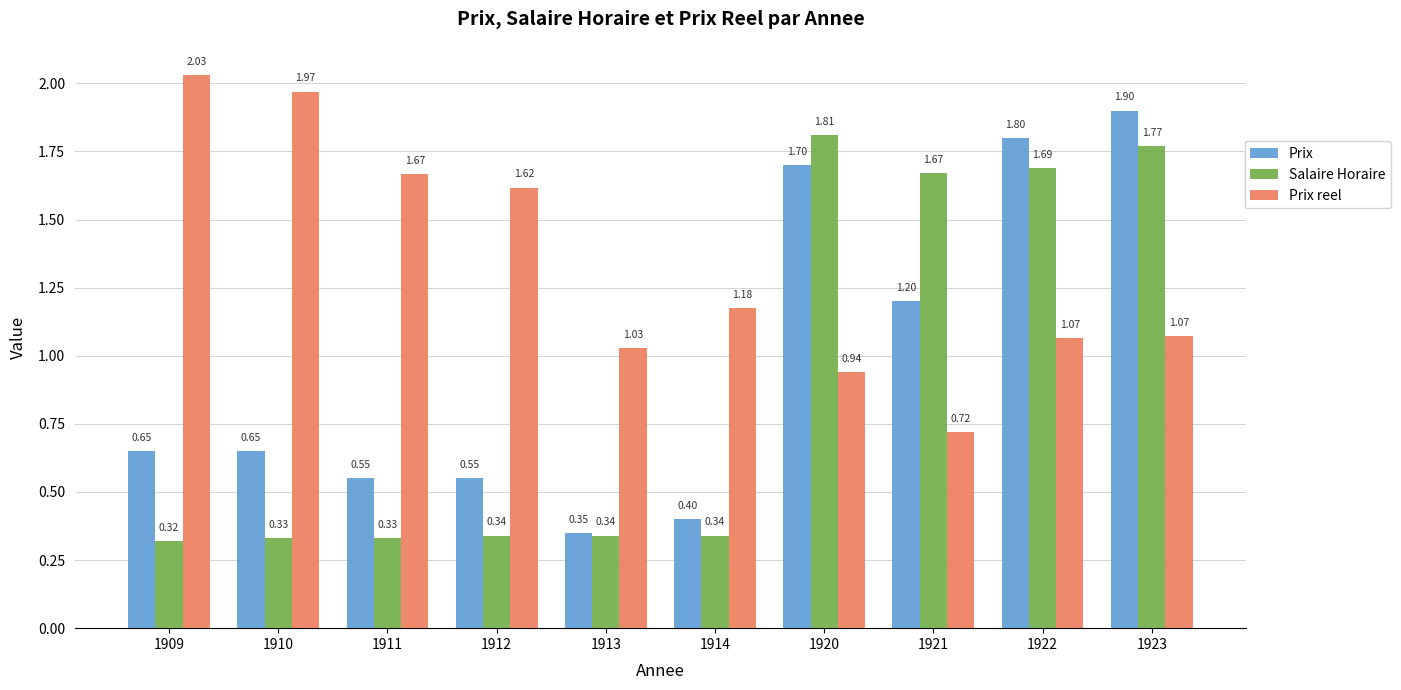

Rank the series at 1914 from lowest to highest value.

Salaire Horaire, Prix, Prix reel